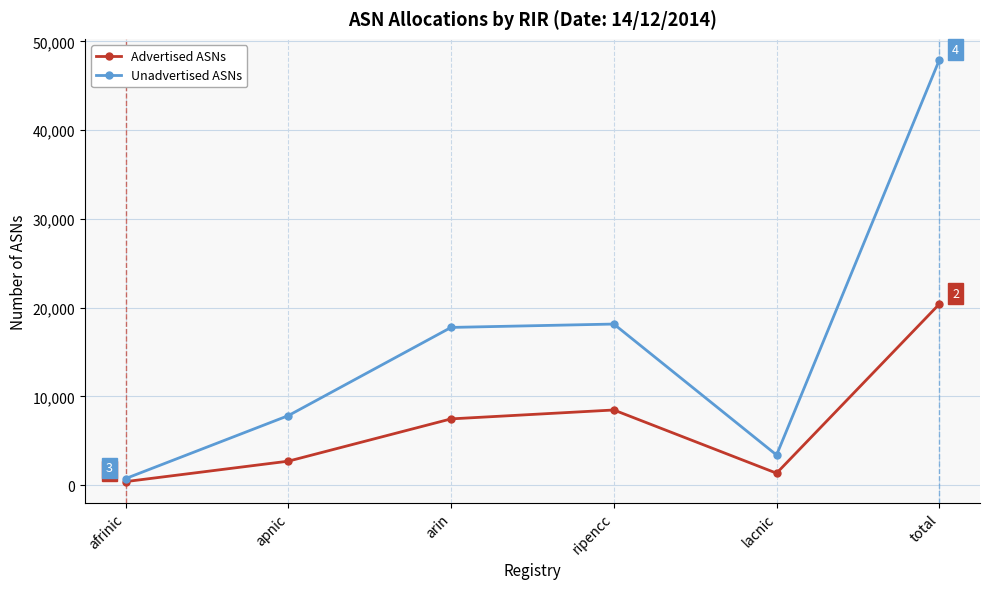

What is the greatest value displayed?

47921